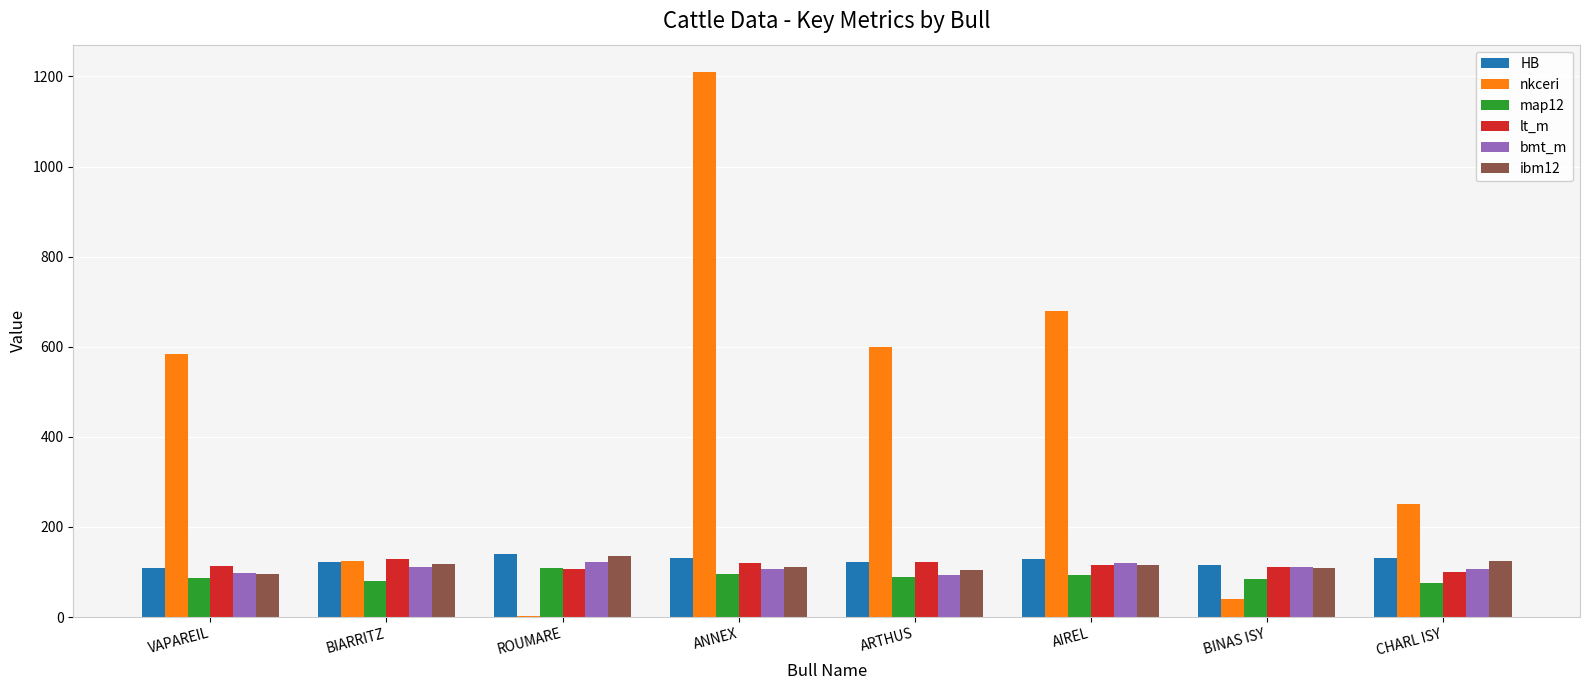

The value of bmt_m at VAPAREIL is 59. True or false?

False